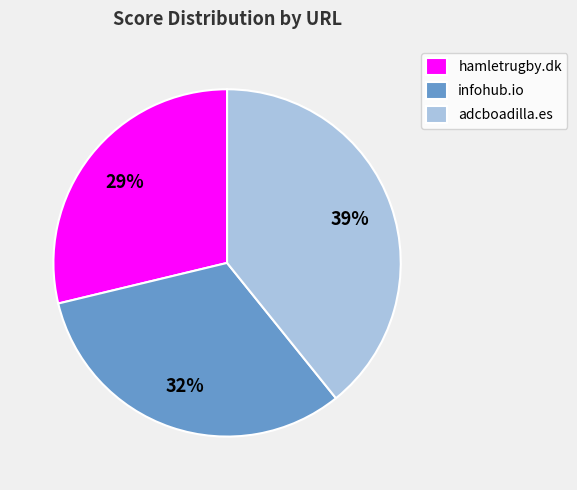

To the nearest percent, what percentage of the pie is adcboadilla.es?

39%